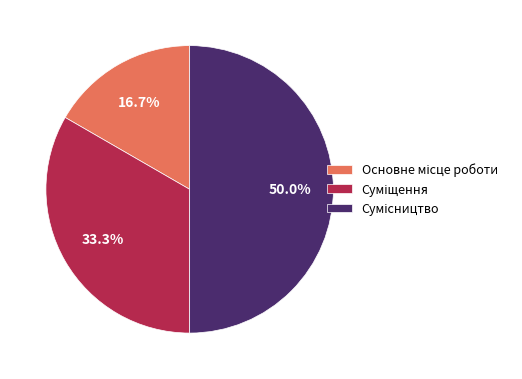

Count the number of slices in the pie.

3